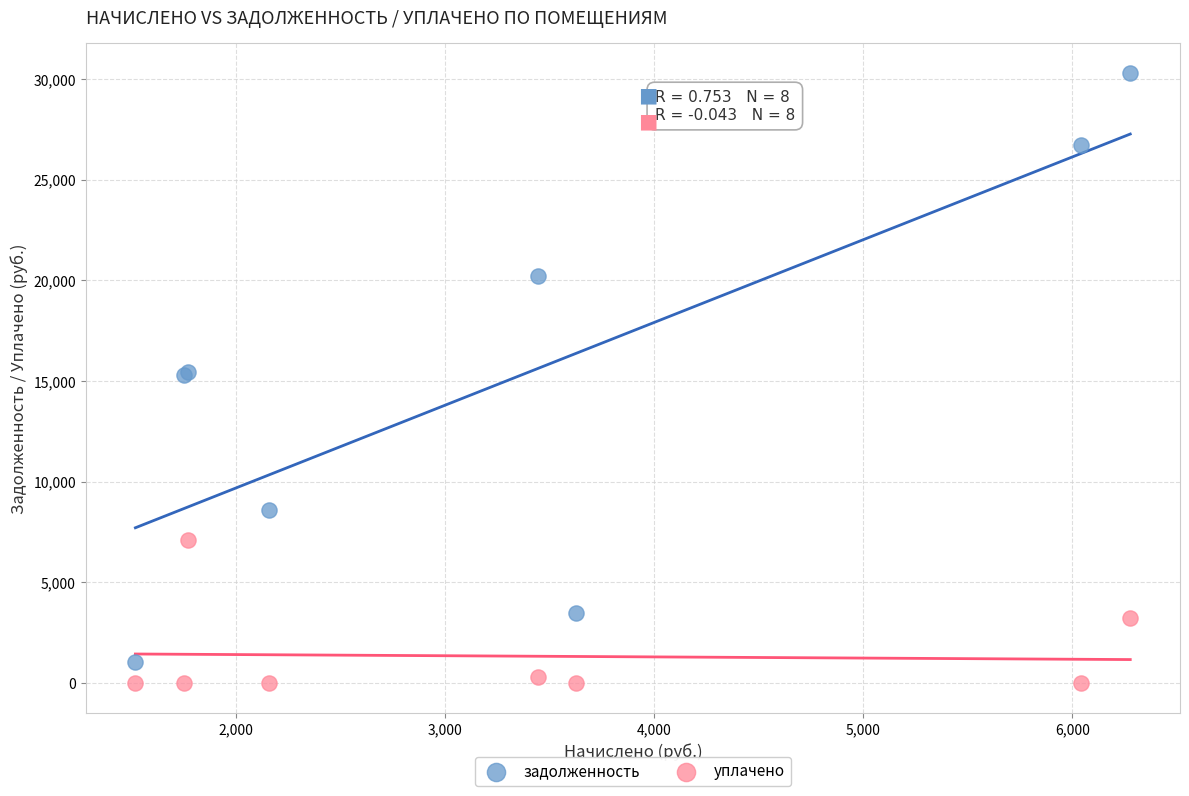

Which series reaches the maximum Y coordinate?

задолженность